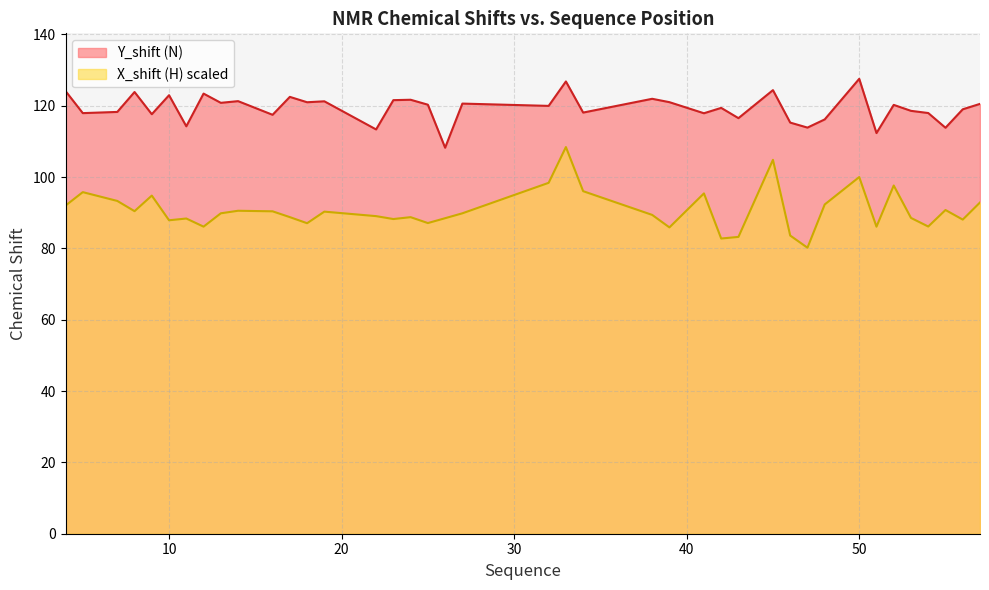

Reading left to right, extract all data points from this chart.

Y_shift (N): 4=124.1	5=117.9	7=118.3	8=123.8	9=117.6	10=122.9	11=114.2	12=123.4	13=120.8	14=121.3	16=117.5	17=122.5	18=121.0	19=121.2	22=113.4	23=121.6	24=121.7	25=120.3	26=108.2	27=120.6	32=120.0	33=126.8	34=118.1	38=121.9	39=121.0	41=117.9	42=119.4	43=116.5	45=124.4	46=115.3	47=113.9	48=116.2	50=127.5	51=112.3	52=120.2	53=118.6	54=118.0	55=113.8	56=119.0	57=120.5
X_shift (H): 4=92.0	5=95.8	7=93.3	8=90.4	9=94.8	10=87.9	11=88.4	12=86.1	13=89.8	14=90.6	16=90.4	17=88.8	18=87.1	19=90.3	22=89.0	23=88.2	24=88.8	25=87.1	26=88.5	27=89.8	32=98.4	33=108.4	34=96.0	38=89.4	39=85.9	41=95.4	42=82.8	43=83.2	45=104.8	46=83.6	47=80.2	48=92.3	50=100.0	51=86.1	52=97.6	53=88.5	54=86.1	55=90.8	56=88.1	57=92.9